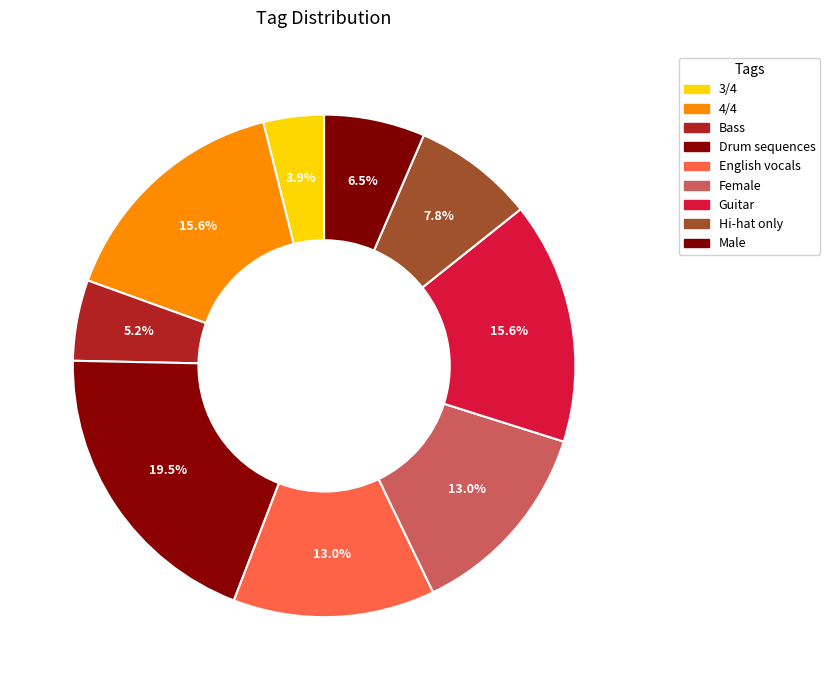

To the nearest percent, what percentage of the pie is English vocals?

13%